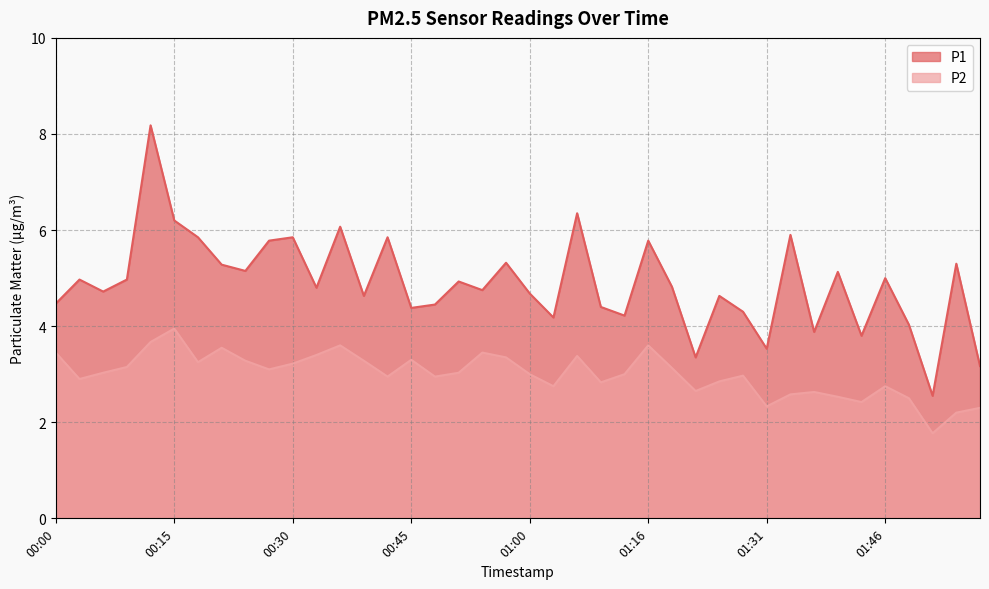

What are all the series names shown in the legend?

P1, P2